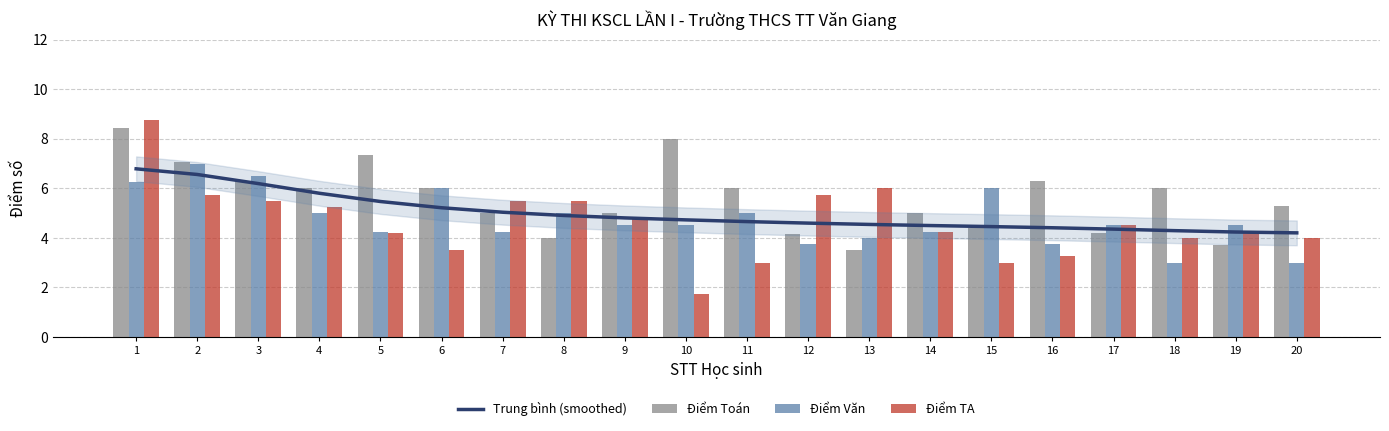

Reading left to right, extract all data points from this chart.

Trung bình (smoothed): 1=6.8	2=6.6	3=6.2	4=5.8	5=5.5	6=5.2	7=5.0	8=4.9	9=4.8	10=4.7	11=4.7	12=4.6	13=4.5	14=4.5	15=4.5	16=4.4	17=4.4	18=4.3	19=4.2	20=4.2
Điểm Toán: 1=8.4	2=7.0	3=6.3	4=6.0	5=7.3	6=6.0	7=5.0	8=4.0	9=5.0	10=8.0	11=6.0	12=4.2	13=3.5	14=5.0	15=4.4	16=6.3	17=4.2	18=6.0	19=3.7	20=5.3
Điểm Văn: 1=6.2	2=7.0	3=6.5	4=5.0	5=4.2	6=6.0	7=4.2	8=5.0	9=4.5	10=4.5	11=5.0	12=3.8	13=4.0	14=4.2	15=6.0	16=3.8	17=4.5	18=3.0	19=4.5	20=3.0
Điểm TA: 1=8.8	2=5.8	3=5.5	4=5.2	5=4.2	6=3.5	7=5.5	8=5.5	9=4.8	10=1.8	11=3.0	12=5.8	13=6.0	14=4.2	15=3.0	16=3.2	17=4.5	18=4.0	19=4.2	20=4.0